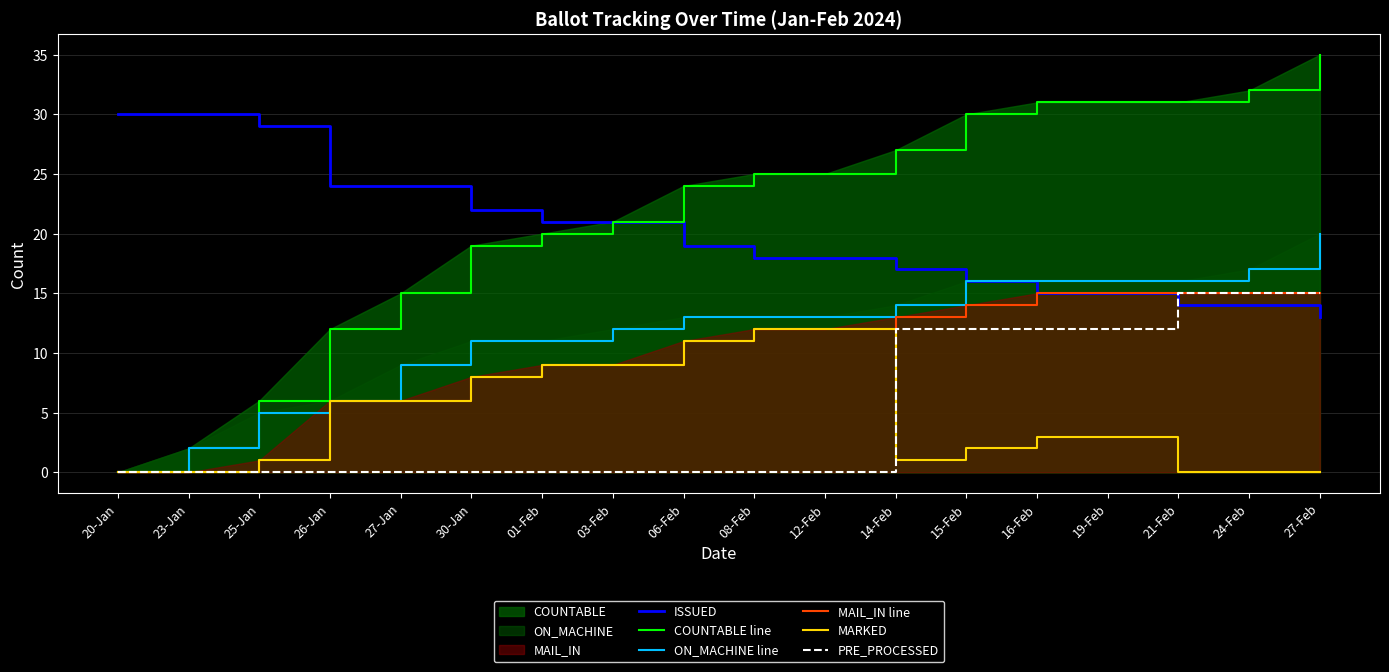

At which category is the sum across all series the highest?

27-Feb